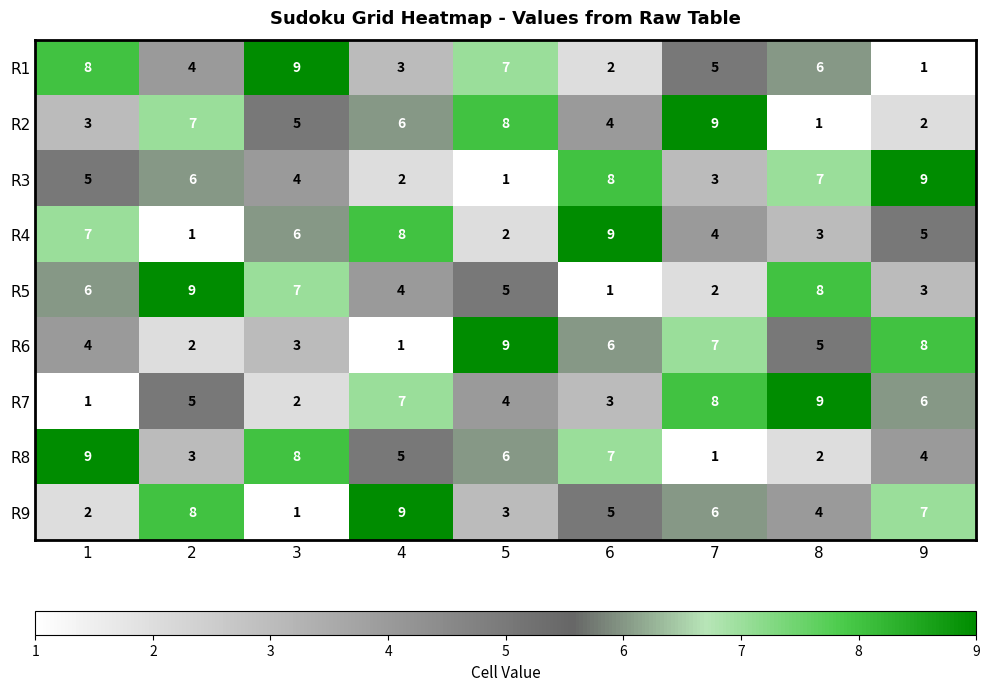

What is the average value of the R1 series?

5